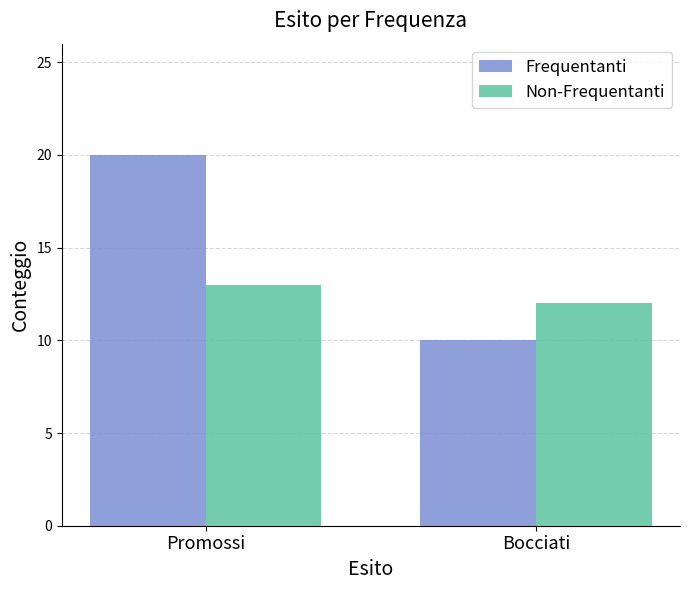

What is the sum of the Frequentanti values at Promossi and Bocciati?

30